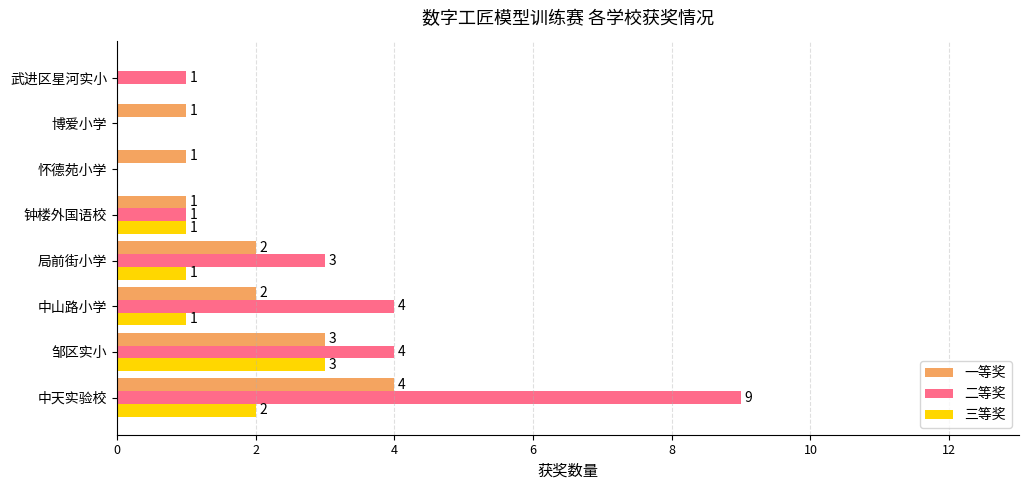

Is it true that 一等奖 equals 3 at 中山路小学?

False